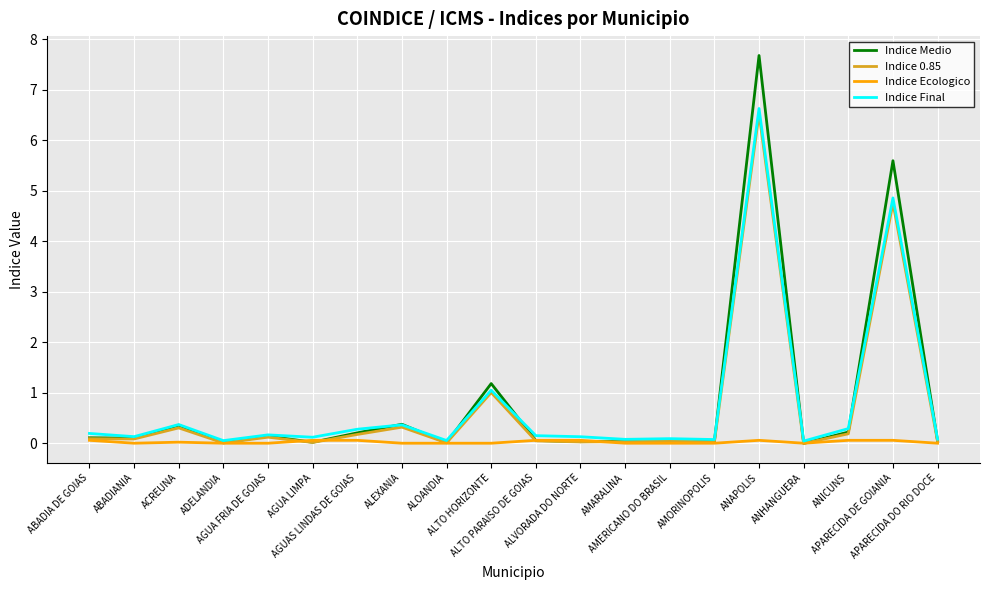

How many series are shown in this chart?

4